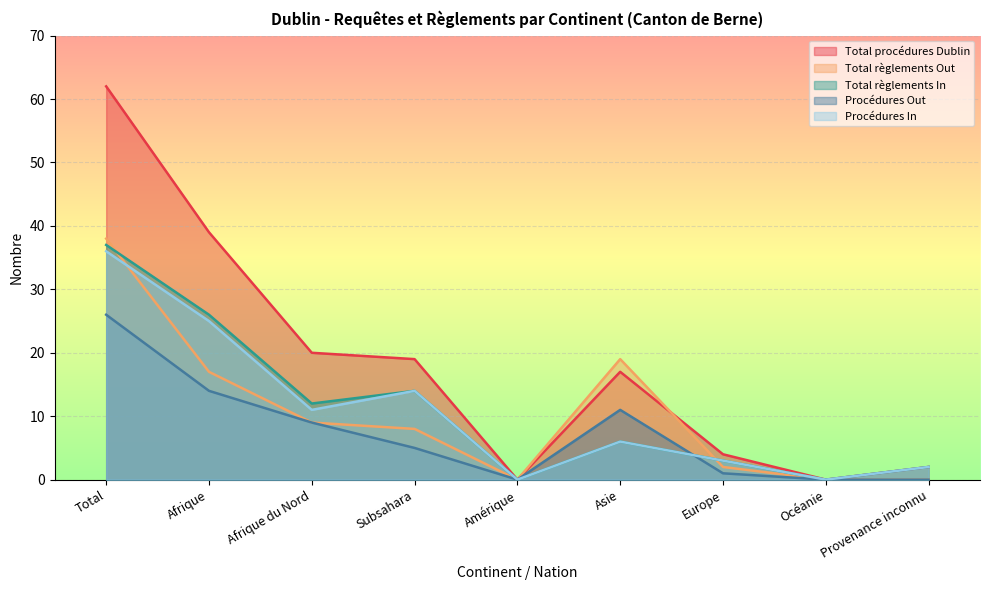

How many data points in Total règlements In are above 6?

4